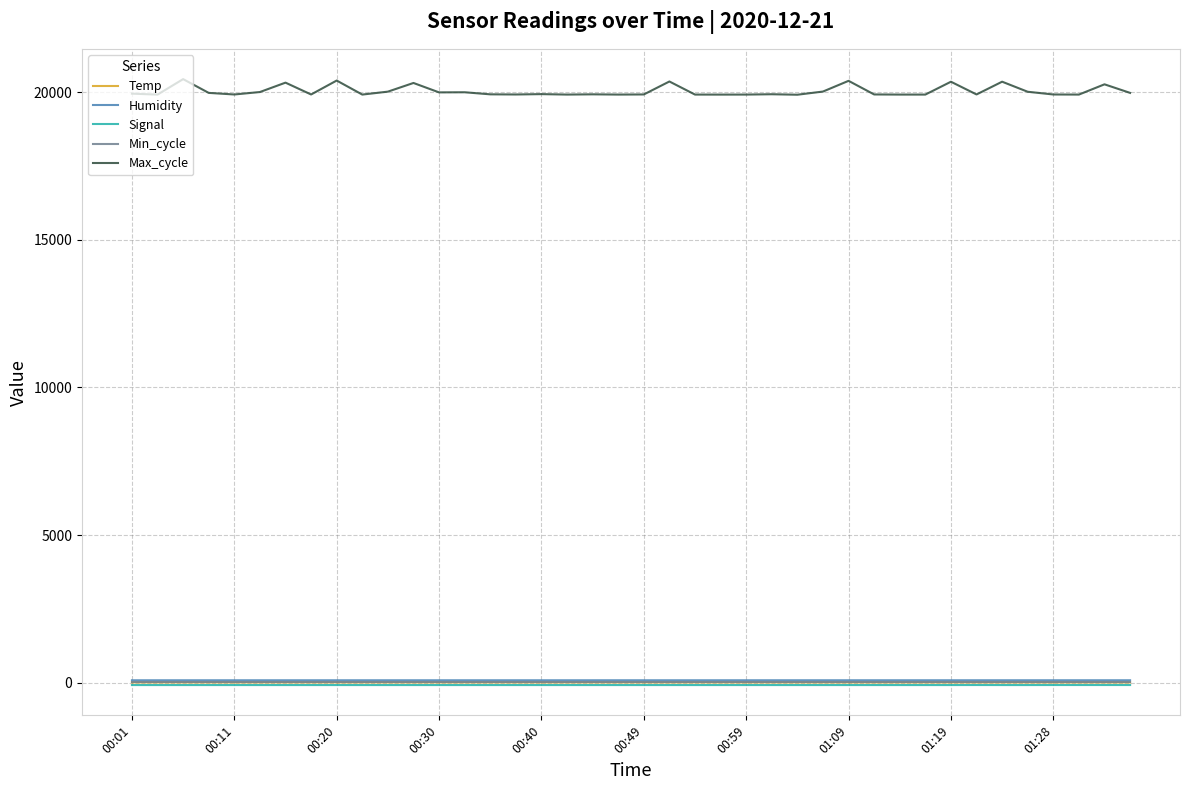

Which series has the largest total across all categories?

Max_cycle